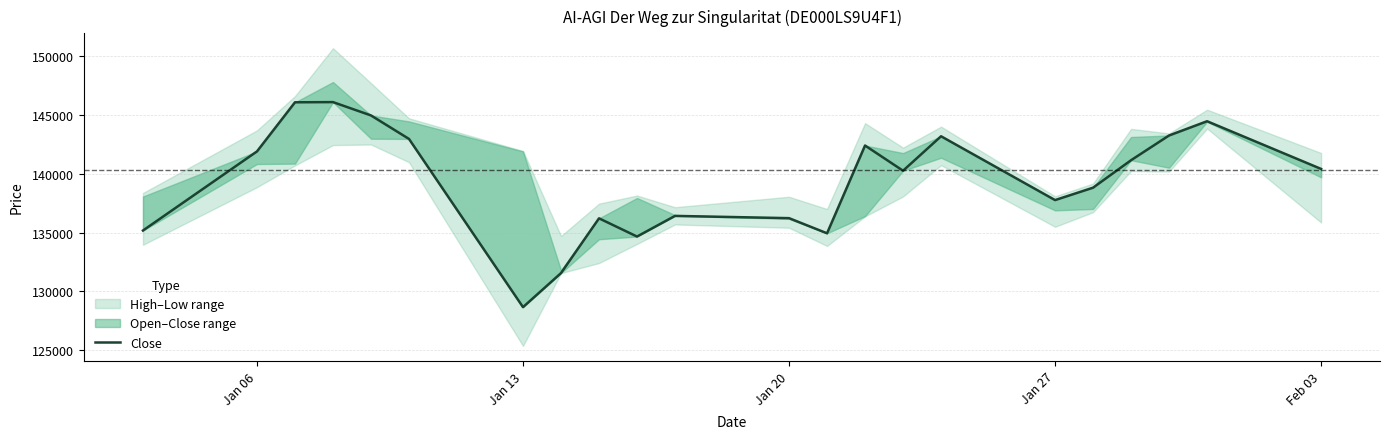

The value at Jan 20 is 262614. True or false?

False